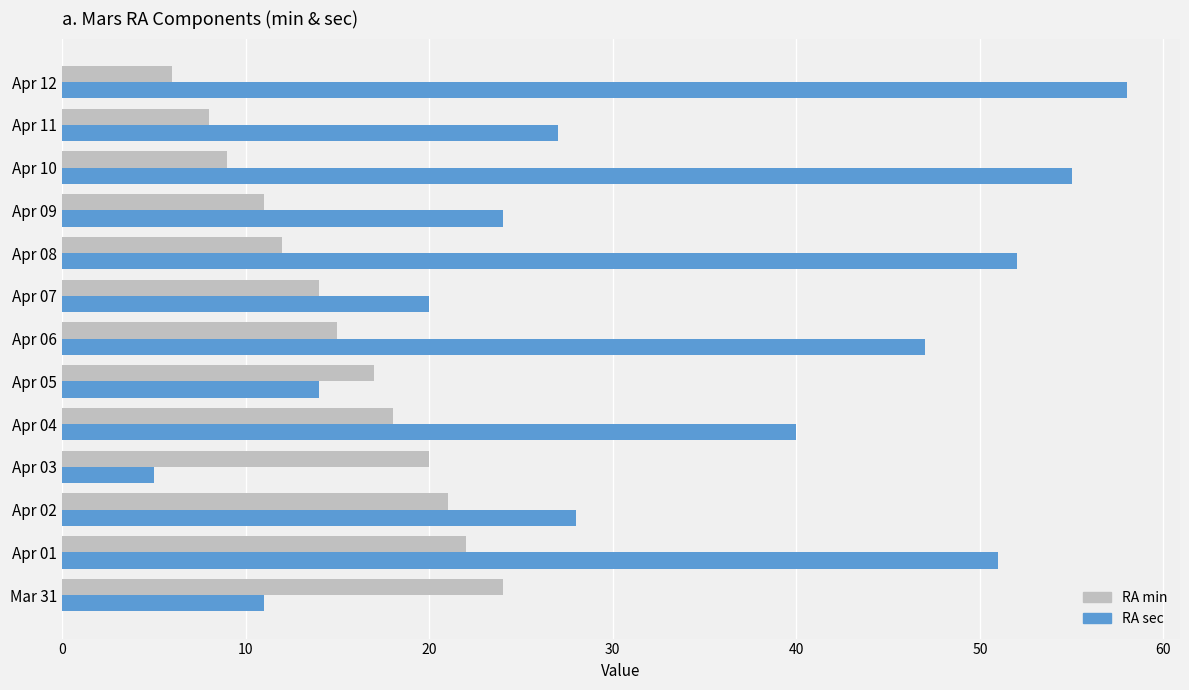

What is the difference between the maximum and second lowest values in the RA sec series?

47